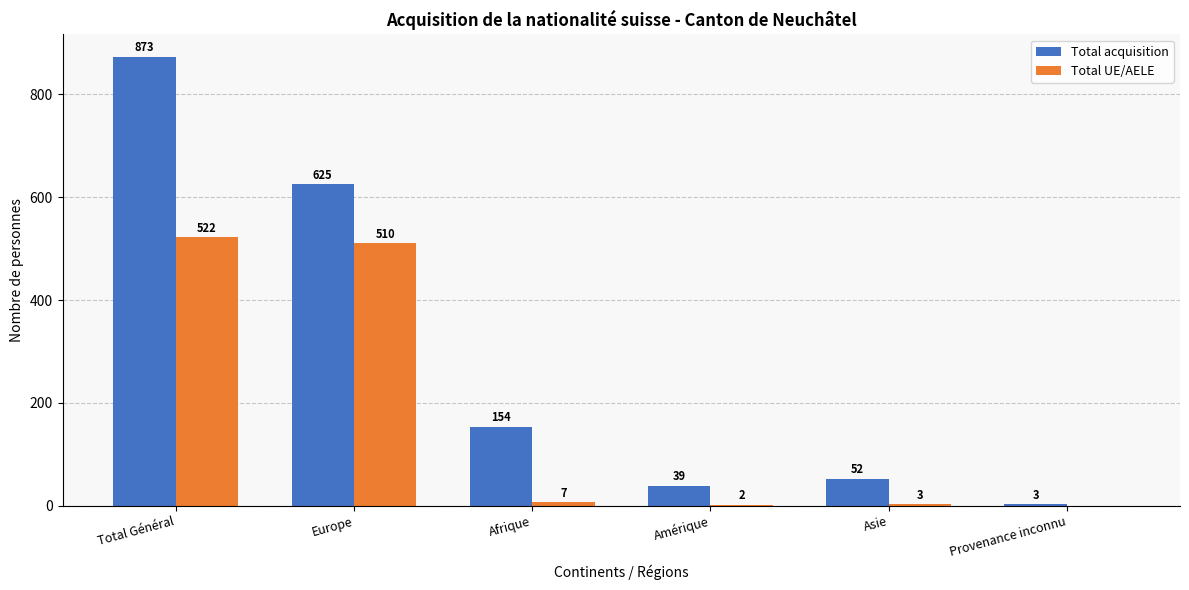

Which series has the largest total across all categories?

Total acquisition